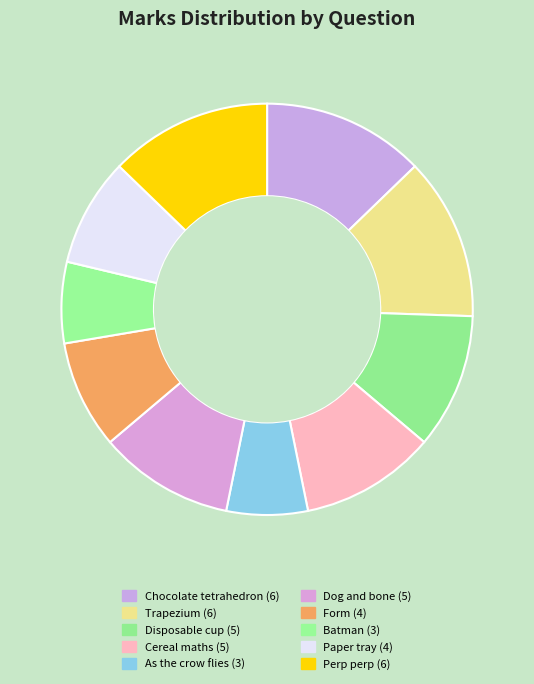

Combined, do Perp perp and Trapezium account for over 50%?

No